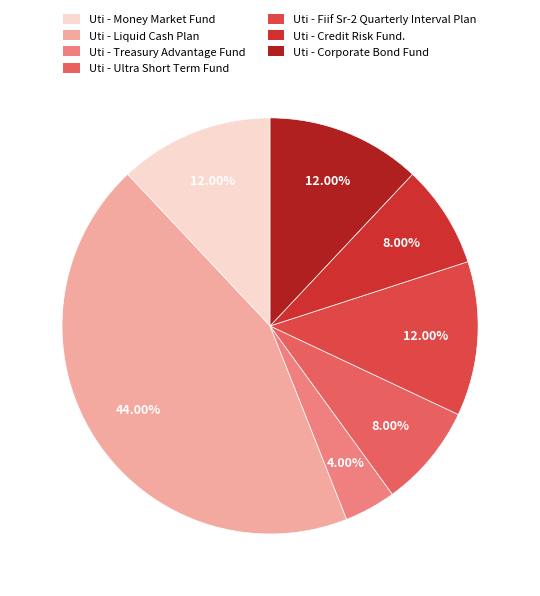

To the nearest percent, what is the combined percentage of Uti - Liquid Cash Plan and Uti - Fiif Sr-2 Quarterly Interval Plan?

56%